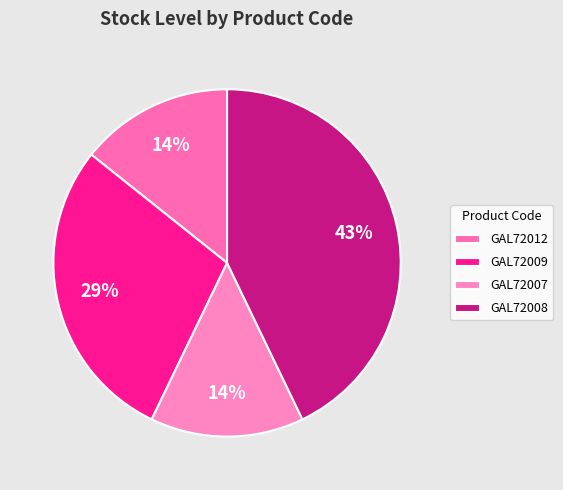

To the nearest percent, what is the difference between the largest and smallest slice percentages?

29%